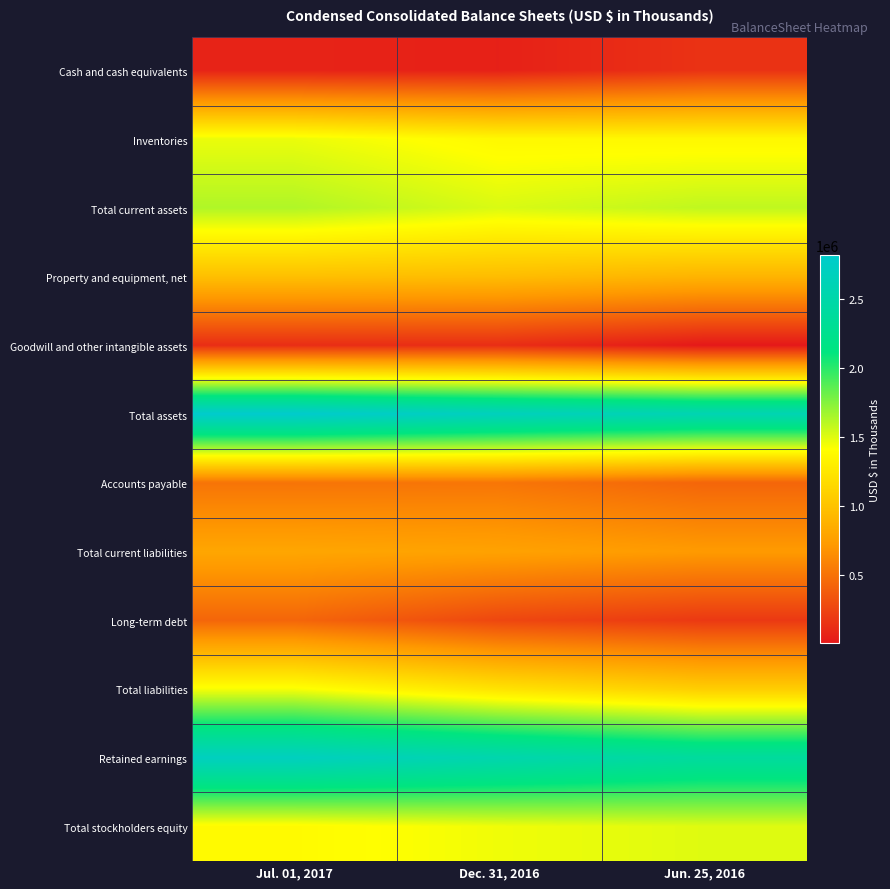

At Jul. 01, 2017, list the series in order from smallest to largest.

Cash and cash equivalents, Goodwill and other intangible assets, Long-term debt, Accounts payable, Total current liabilities, Property and equipment, net, Total stockholders equity, Total liabilities, Inventories, Total current assets, Retained earnings, Total assets